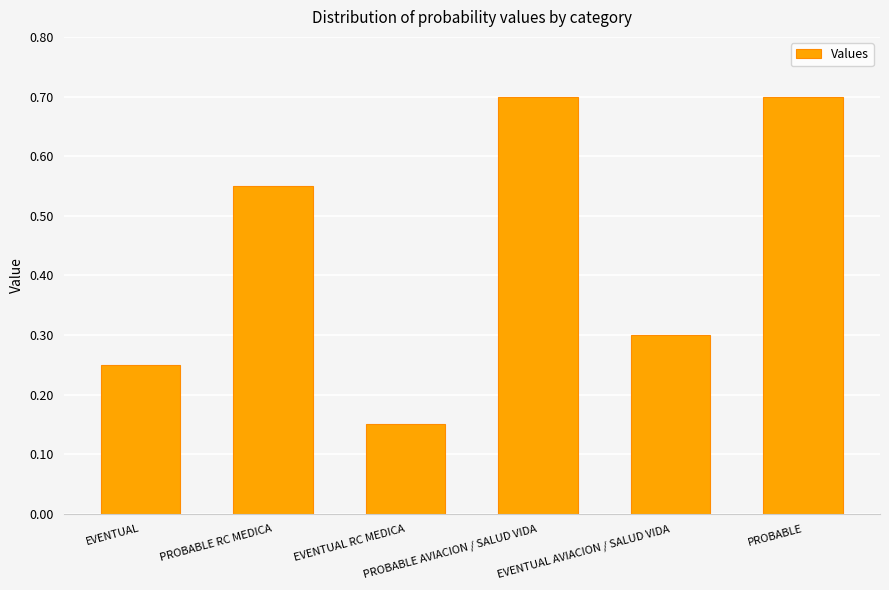

What is the label of the 1st bar from the right?

PROBABLE